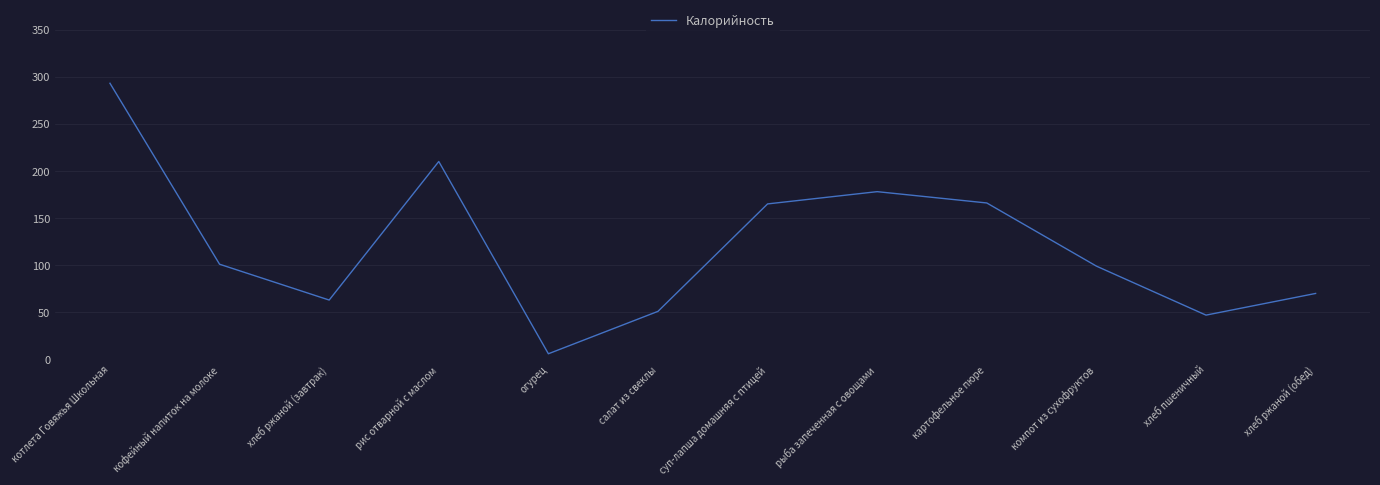

What value does the data have at салат из свеклы?

51